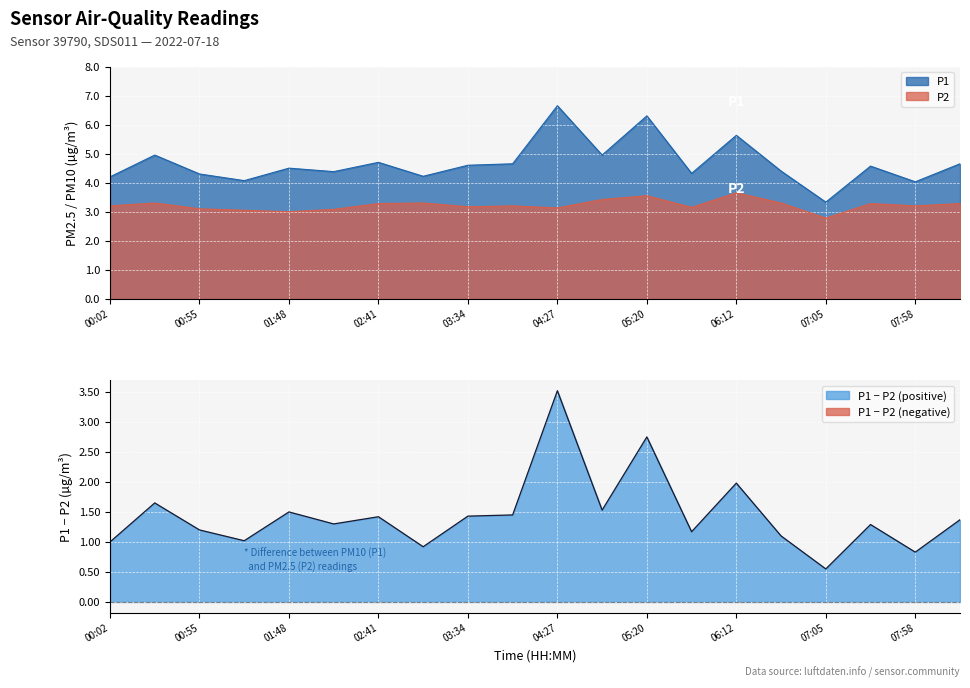

How many data points in P1 are less than 4?

1